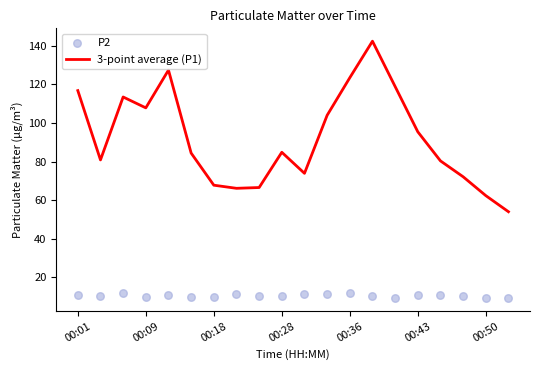

True or false: 3-point average (P1) has a value of 35.8 at 00:36.

False